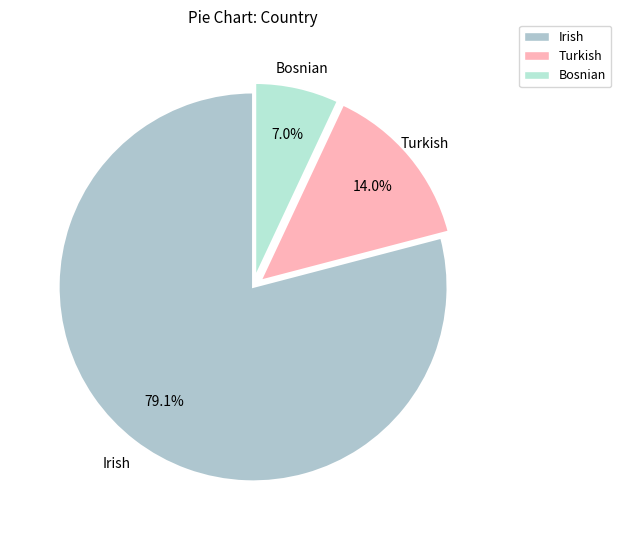

How many slices are in this pie chart?

3